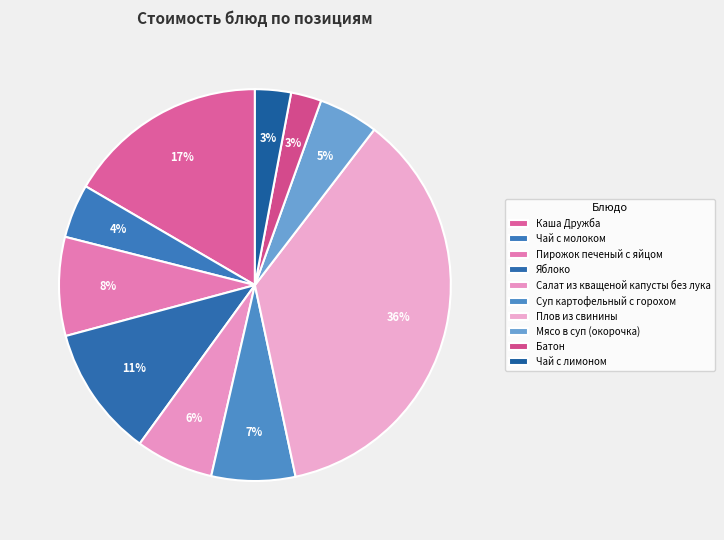

What portion of the pie excludes Батон?

97.5%